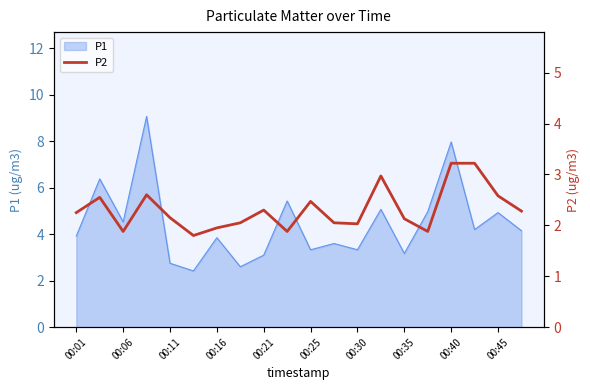

What is the maximum value for P1?

9.1